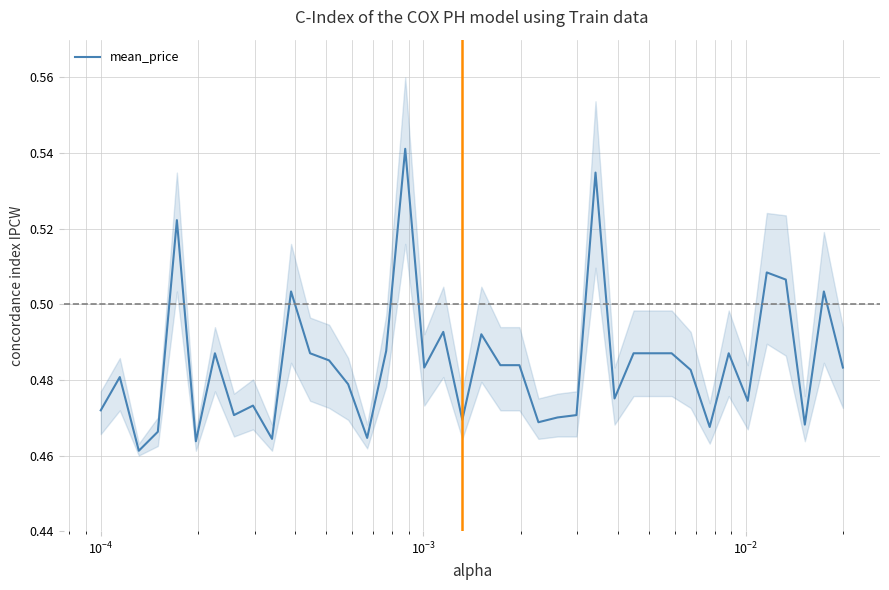

How many lines are shown in the chart?

1